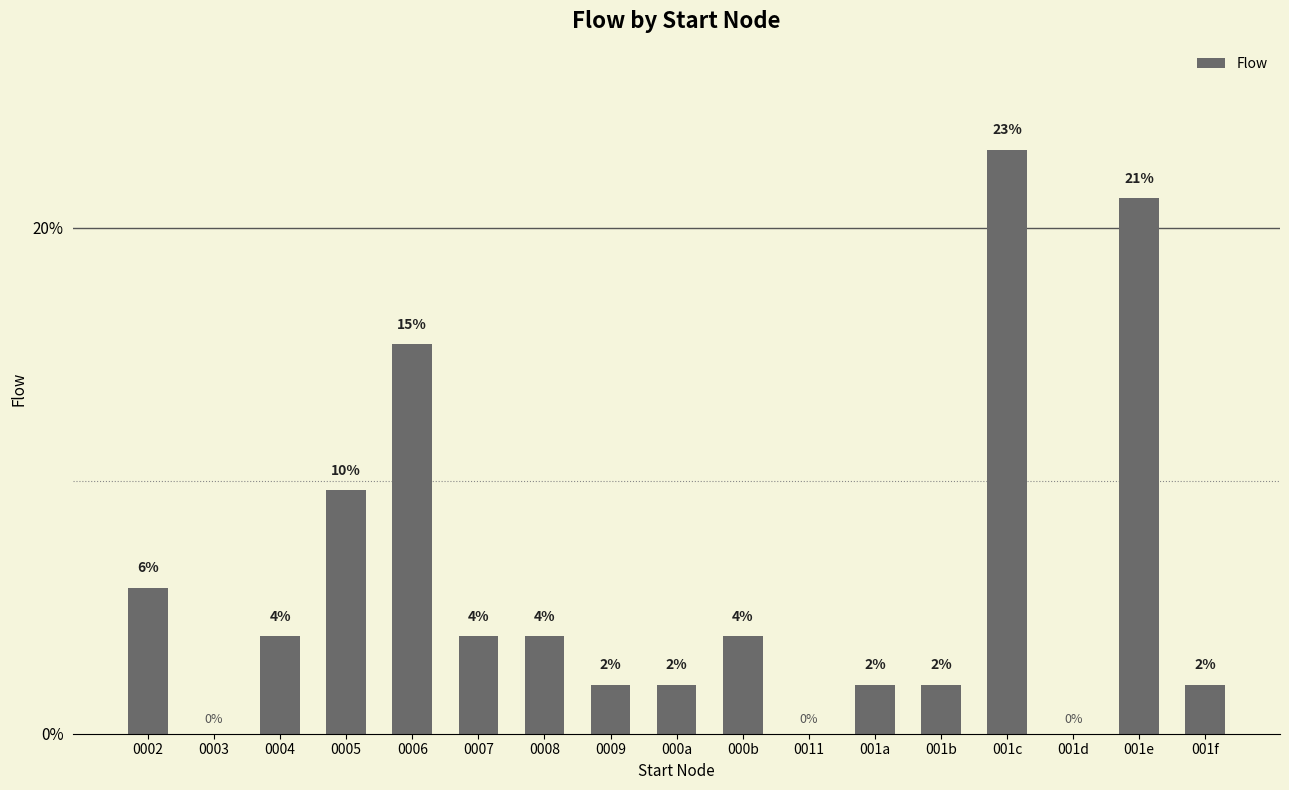

Where is the data nearest to the value 11?

0005